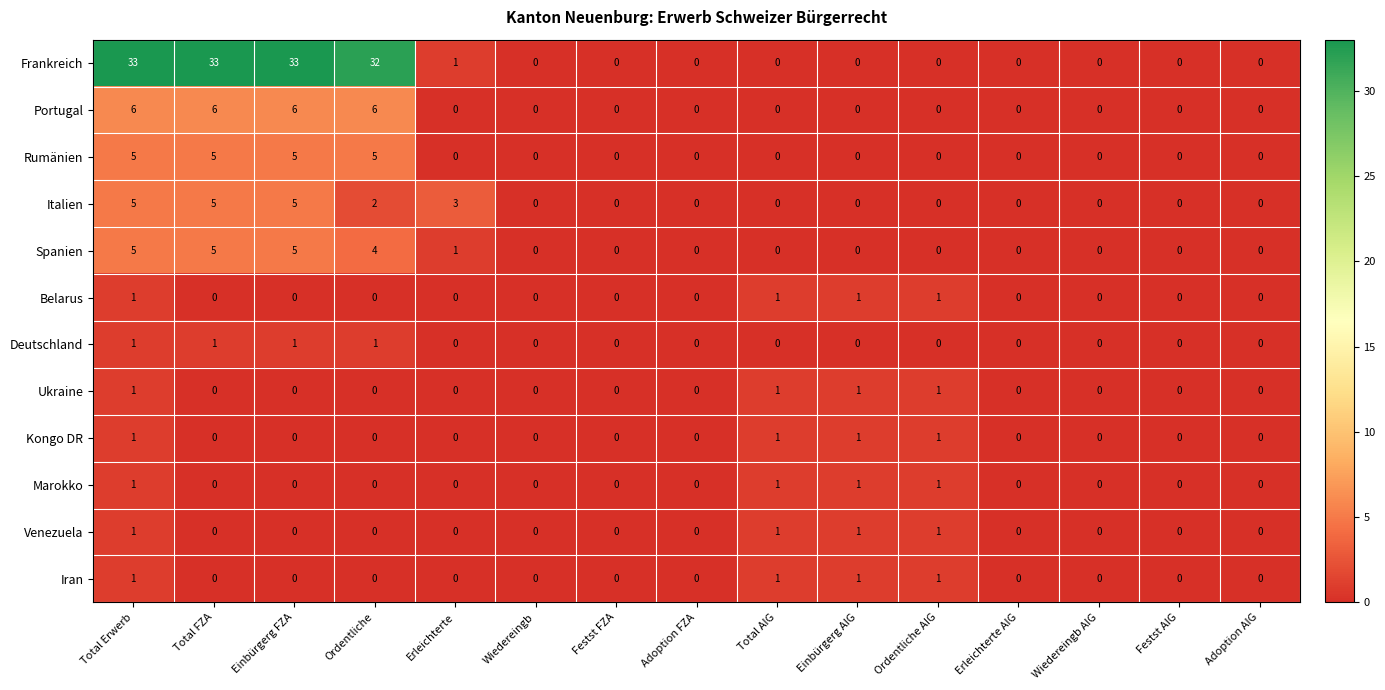

True or false: Ukraine has a value of 0 at Erleichterte.

True